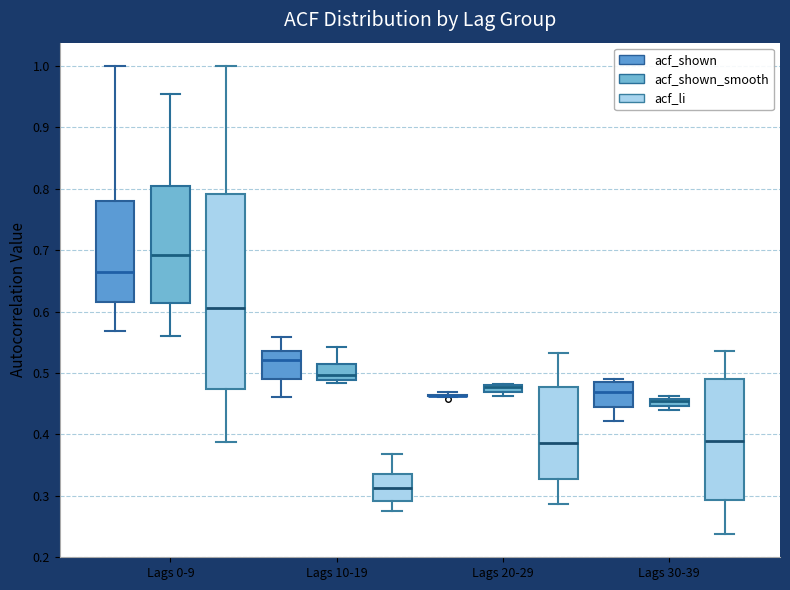

Where does the lower whisker of the box for Lags 0-9 (acf_shown_smooth) end on the y-axis? The values are not printed on the chart, so give them approximately, as read against the axis.

0.56